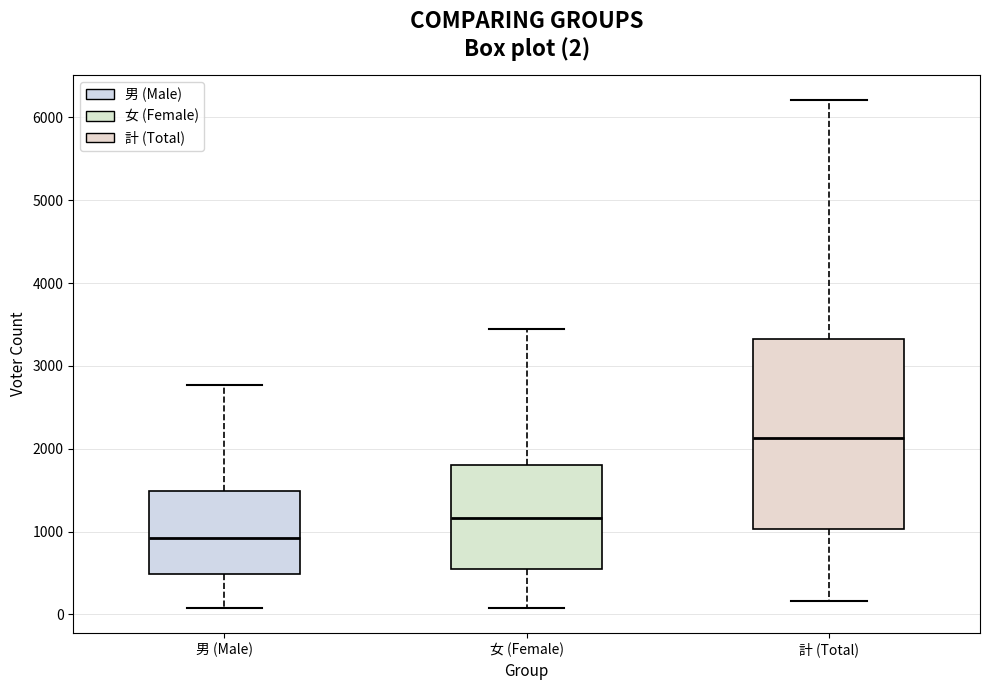

Which box is the tallest, from its lower edge to its upper edge?

計 (Total)